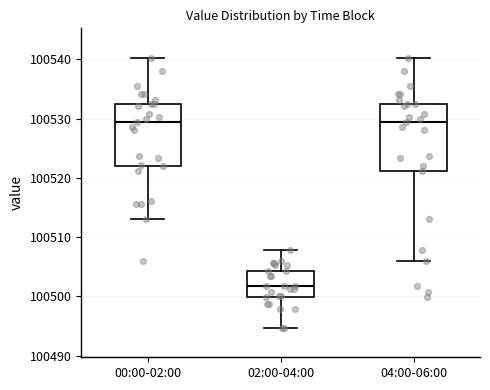

Reading left to right, transcribe this box plot: for each box, give where its median line is, the range the box spans, and where its two whiskers end, as read against the y-axis. The values are not printed on the chart, so give them approximately, as read against the axis.

00:00-02:00: median 100529, box 100522 to 100532, whiskers 100513 to 100540
02:00-04:00: median 100502, box 100500 to 100504, whiskers 100495 to 100508
04:00-06:00: median 100529, box 100521 to 100532, whiskers 100506 to 100540